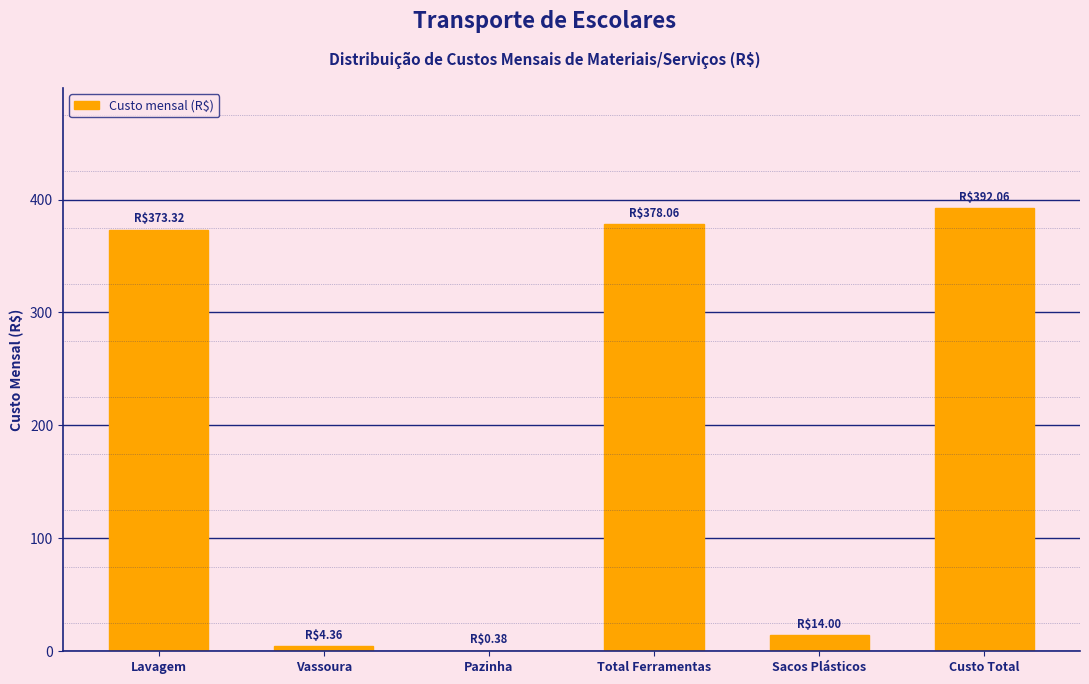

Reading left to right, extract all data points from this chart.

Lavagem=373.3	Vassoura=4.4	Pazinha=0.4	Total Ferramentas=378.1	Sacos Plásticos=14.0	Custo Total=392.1